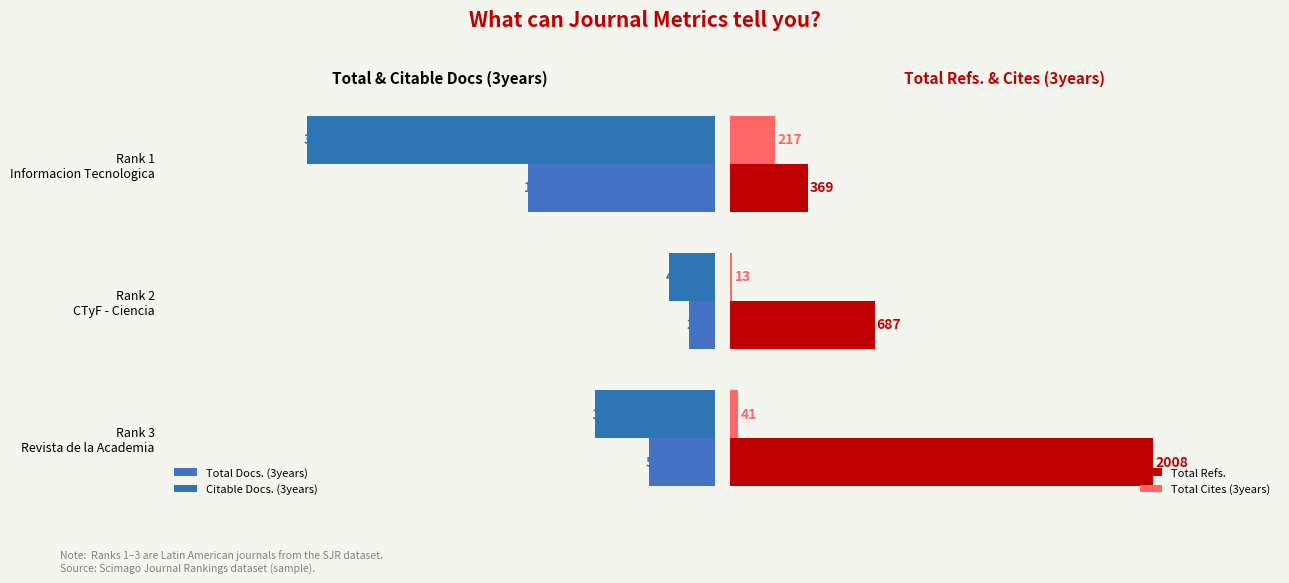

At which label is Total Cites (3years) closest to 115?

Rank 3 Revista de la Academia